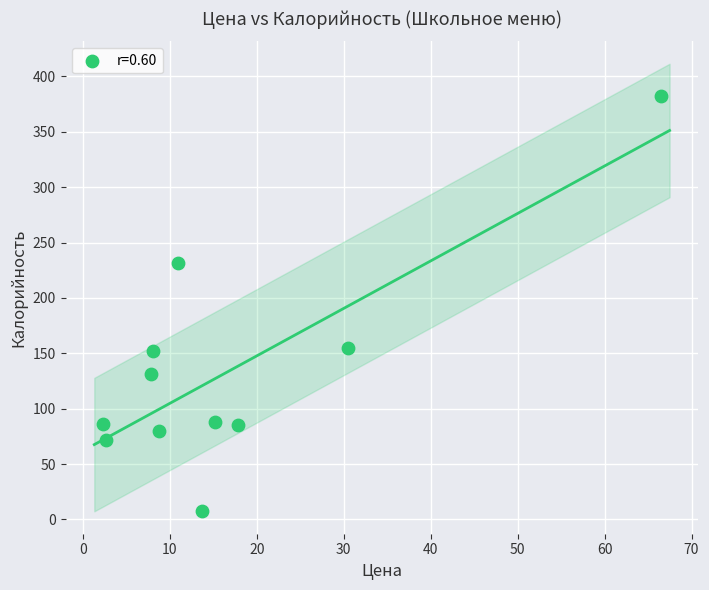

What is the average X value?

16.8